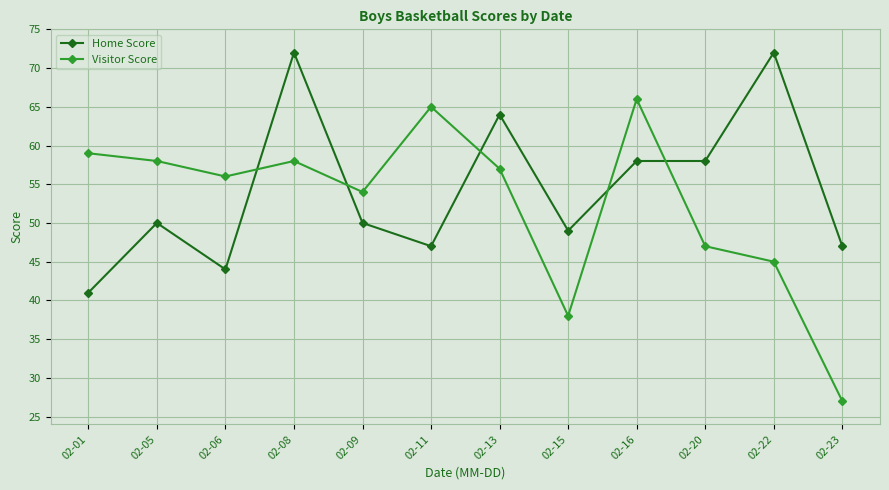

Which series has the largest range (max minus min)?

Visitor Score